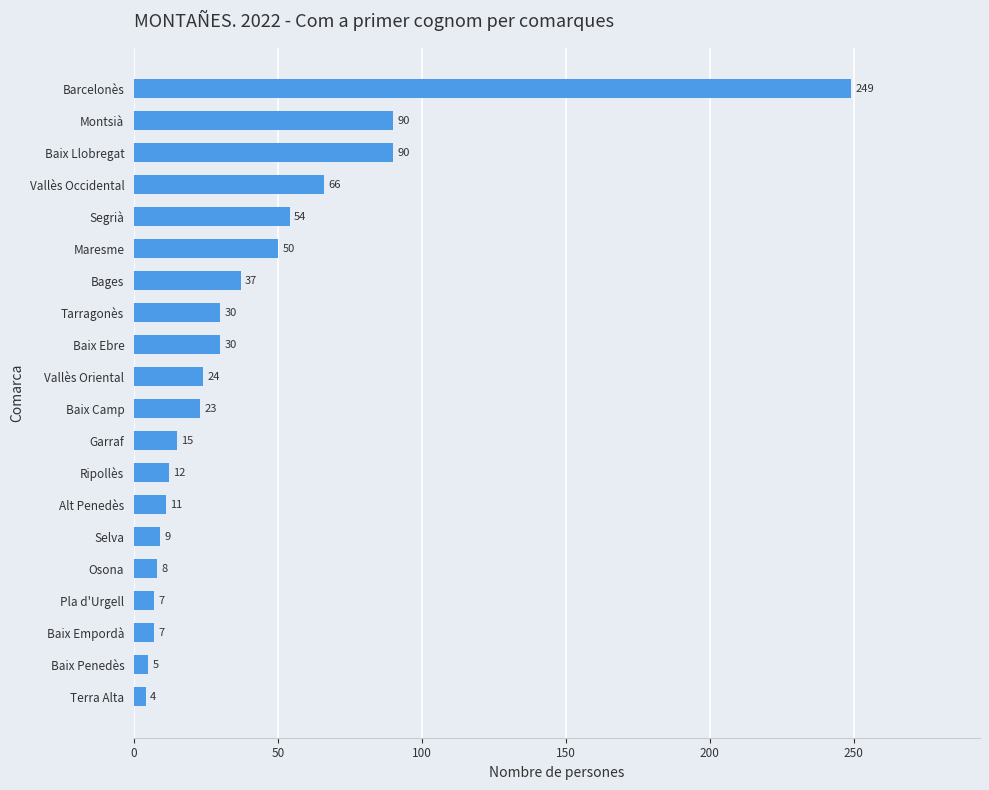

Count the number of data series in this chart.

1